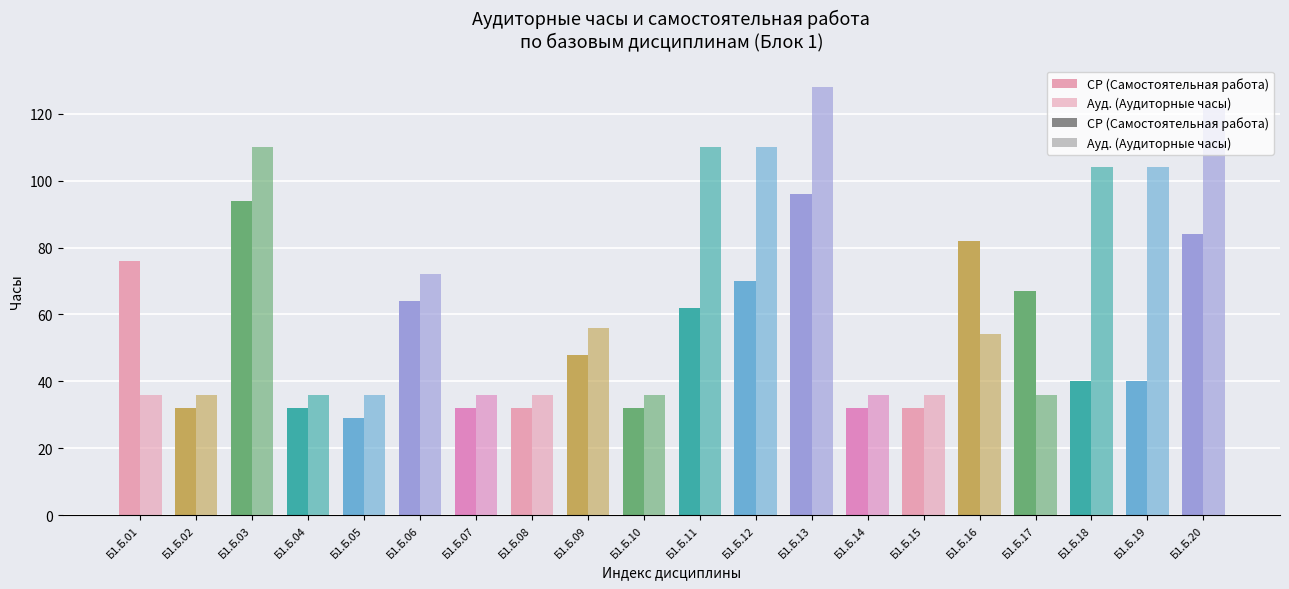

At how many categories does at least one series exceed 32?

20